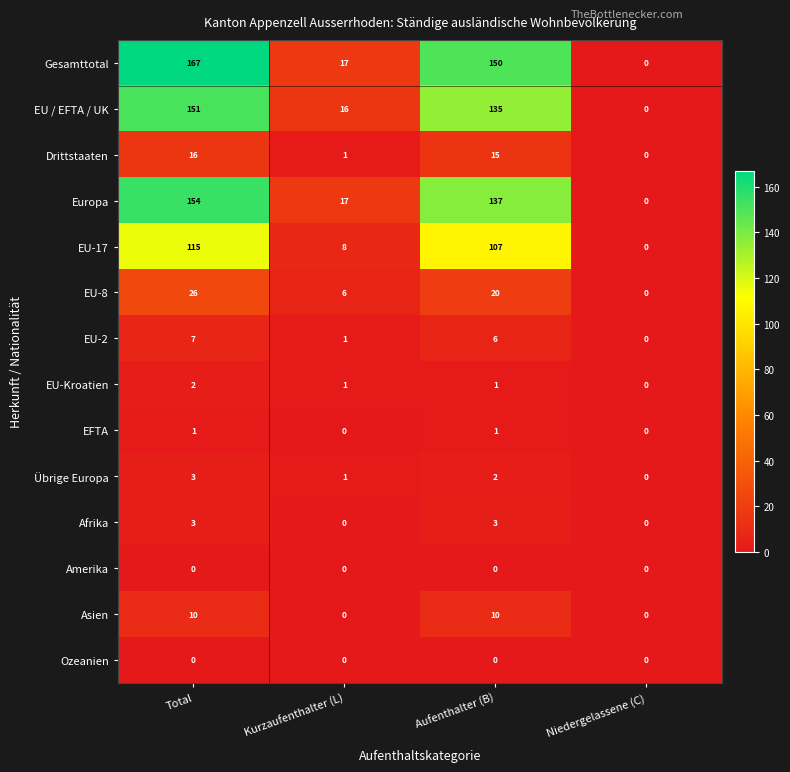

At which label does Drittstaaten reach its minimum?

Niedergelassene (C)